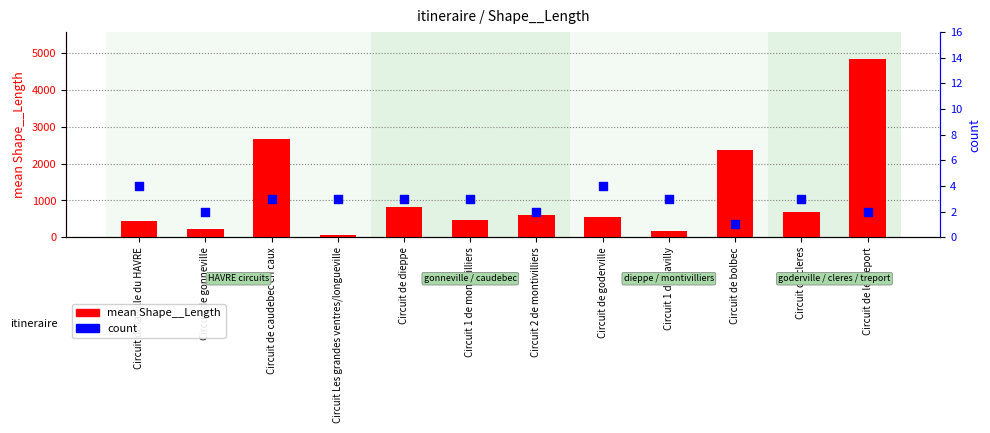

What are all the series names shown in the legend?

mean Shape__Length, count